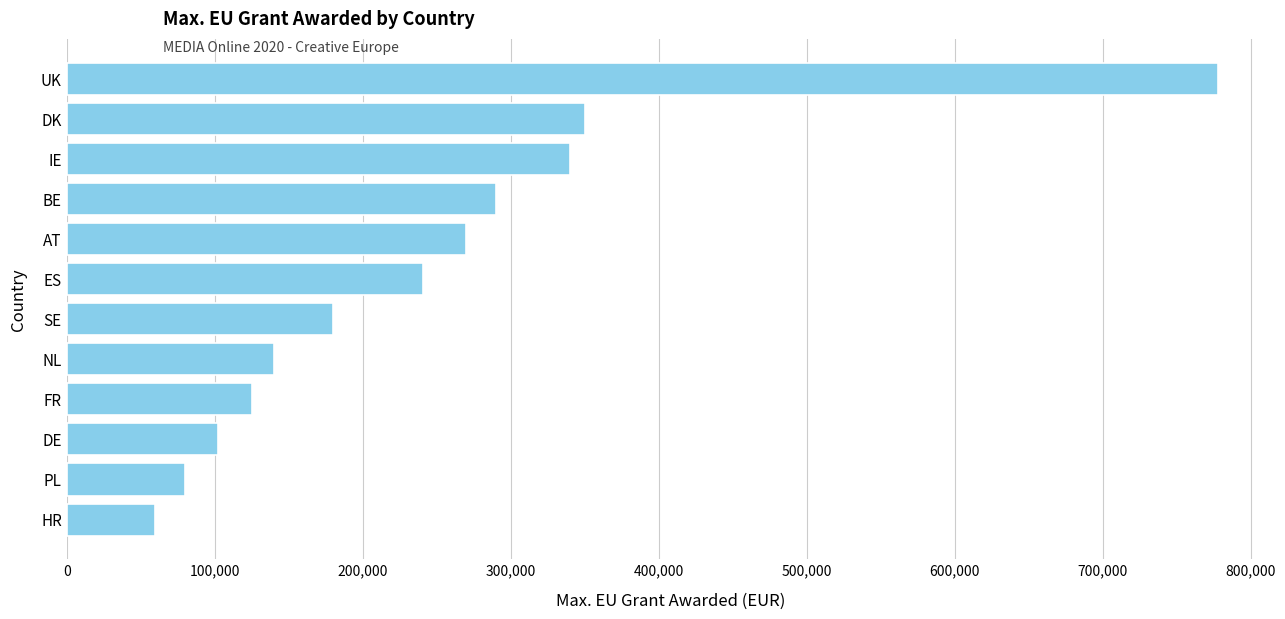

How many categories are shown in the chart?

12